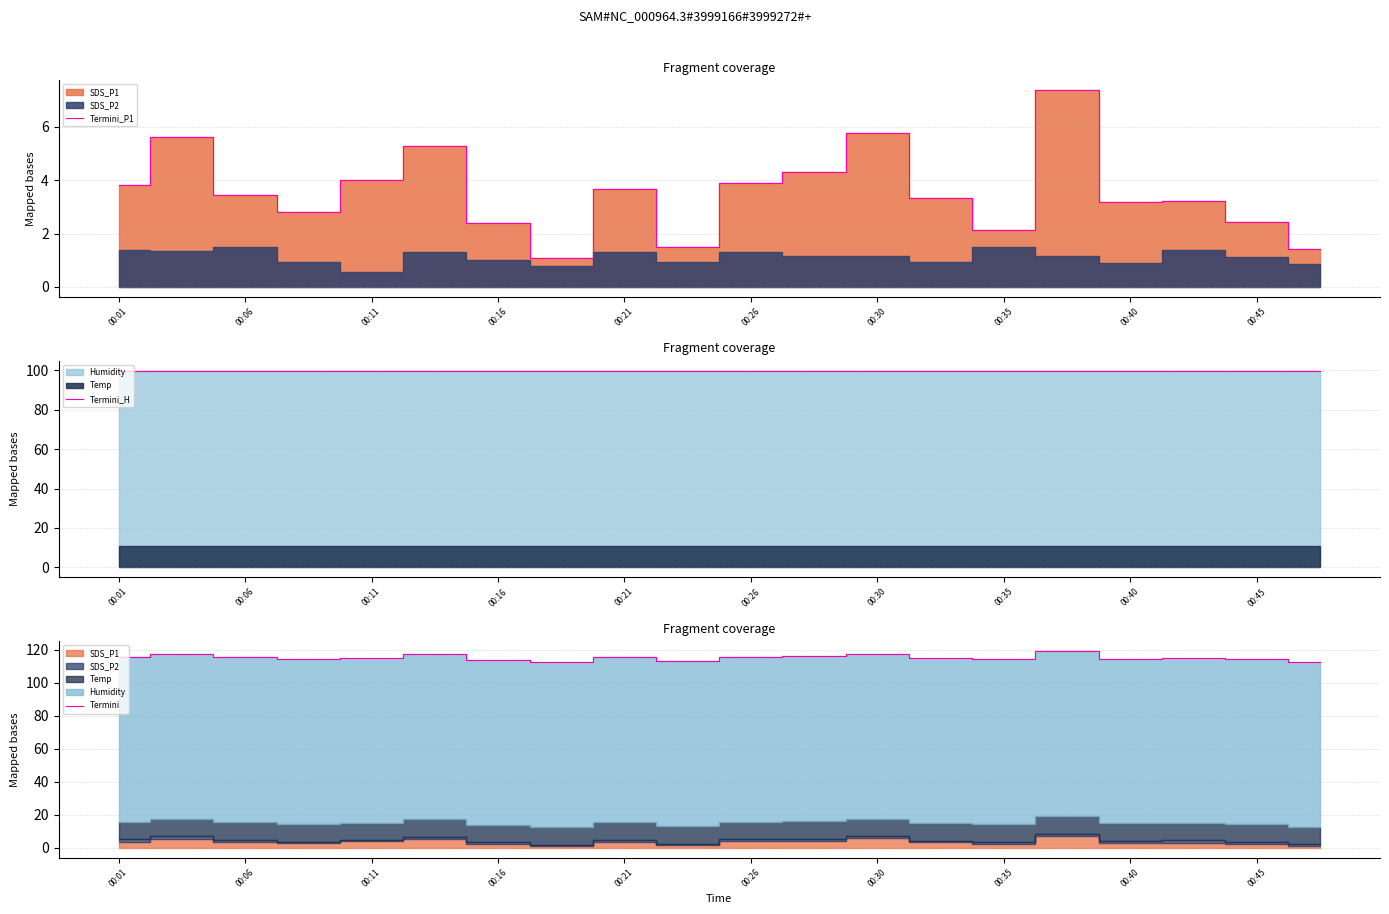

The value of Termini_P1 at 00:26 is 3.9. True or false?

True